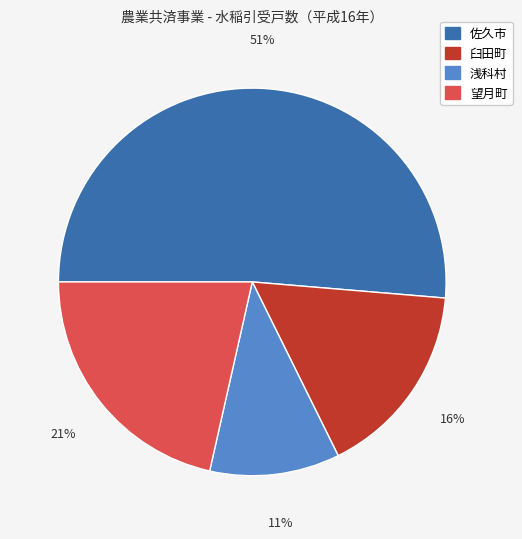

True or false: 浅科村 accounts for 11% of the total.

True